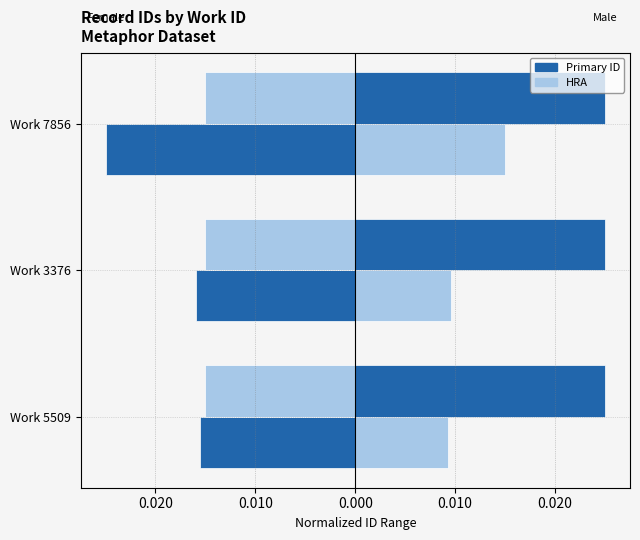

Are the bars horizontal?

Yes